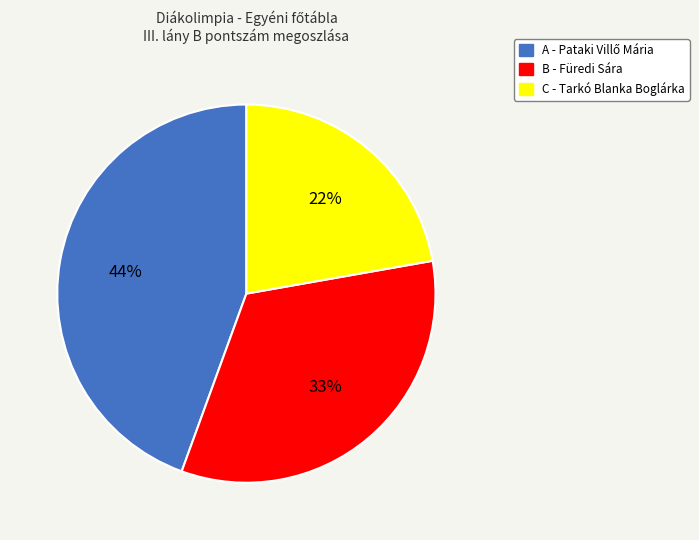

The C - Tarkó Blanka Boglárka slice represents 12% of the pie. True or false?

False